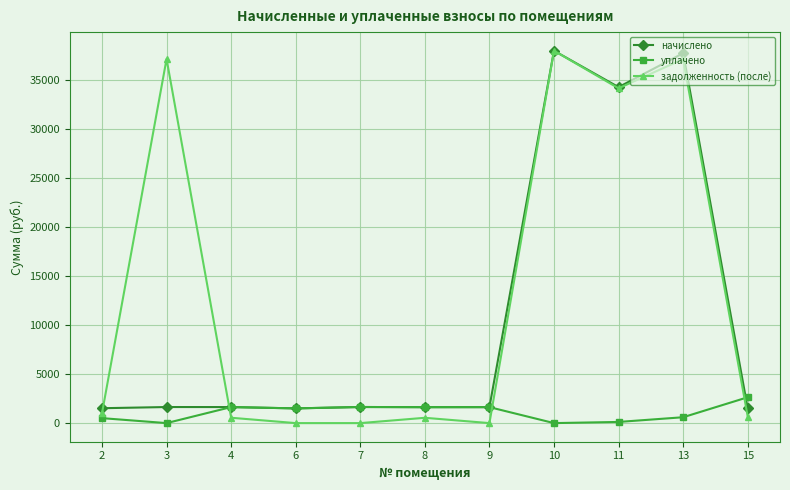

List the series in order of their overall mean, lowest first.

уплачено, начислено, задолженность (после)